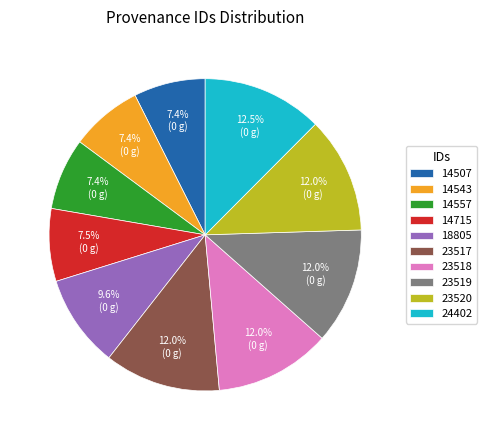

Is there any slice that represents more than half of the pie?

No